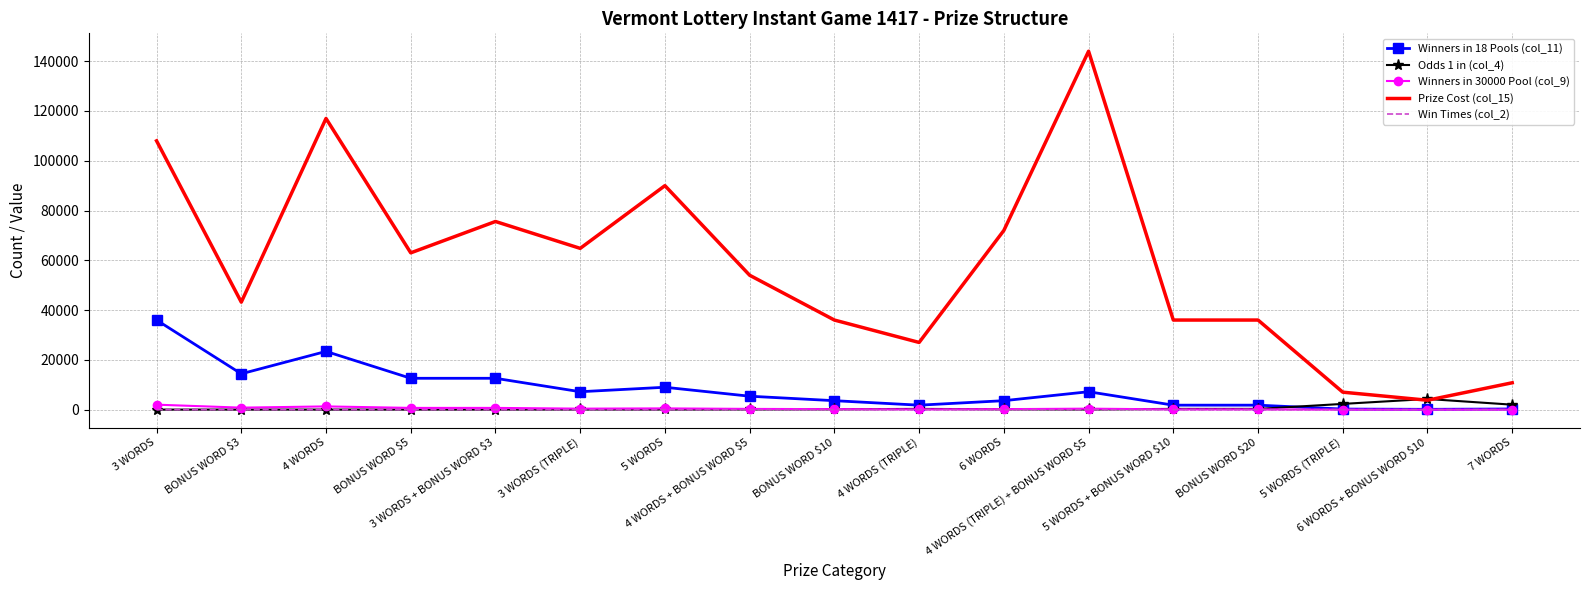

What is the greatest value displayed?

144000.0